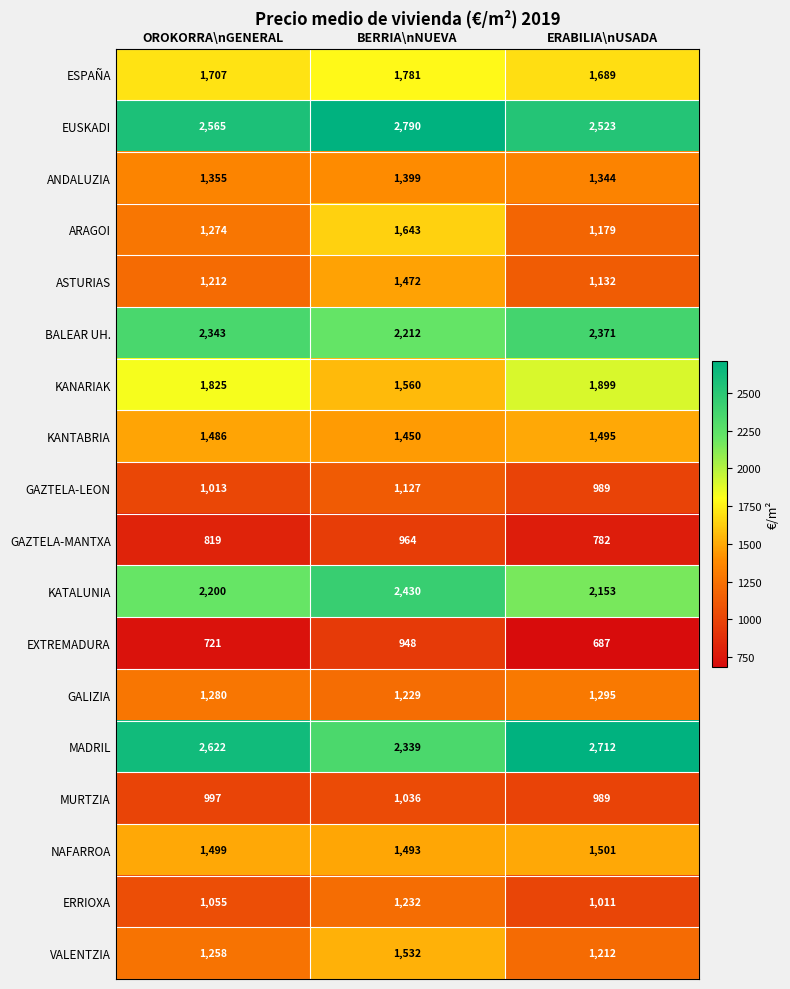

Which category has the lowest value across all series?

ERABILIA\nUSADA